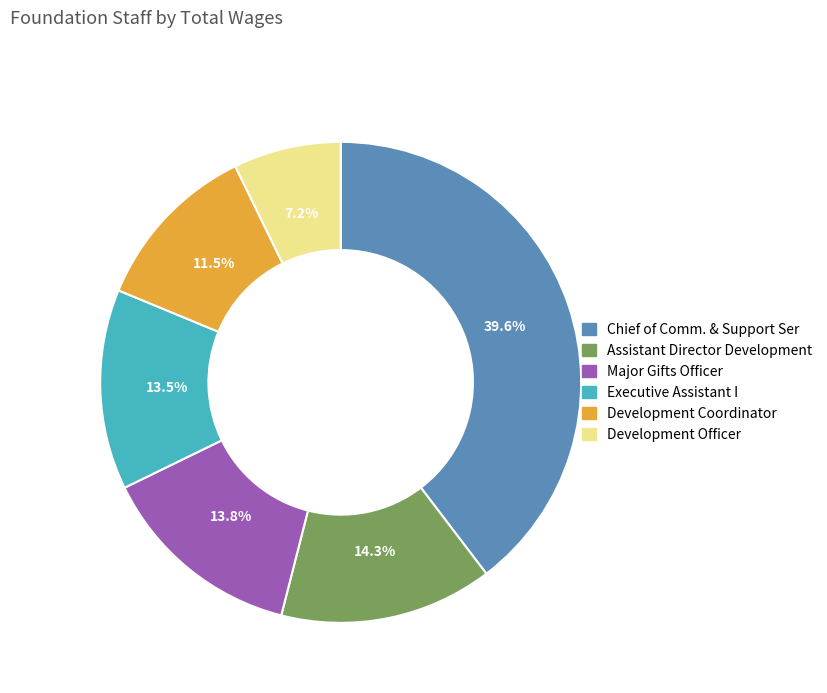

Is it true that Major Gifts Officer is 14% of the pie?

True